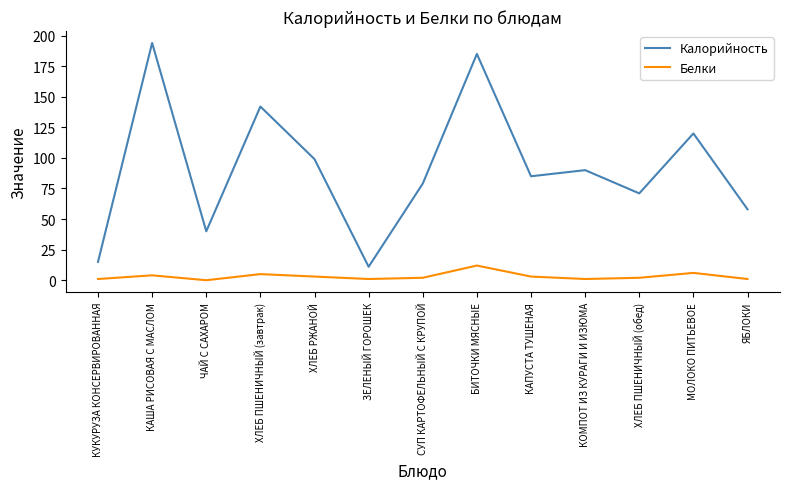

What is the minimum value for Калорийность?

11